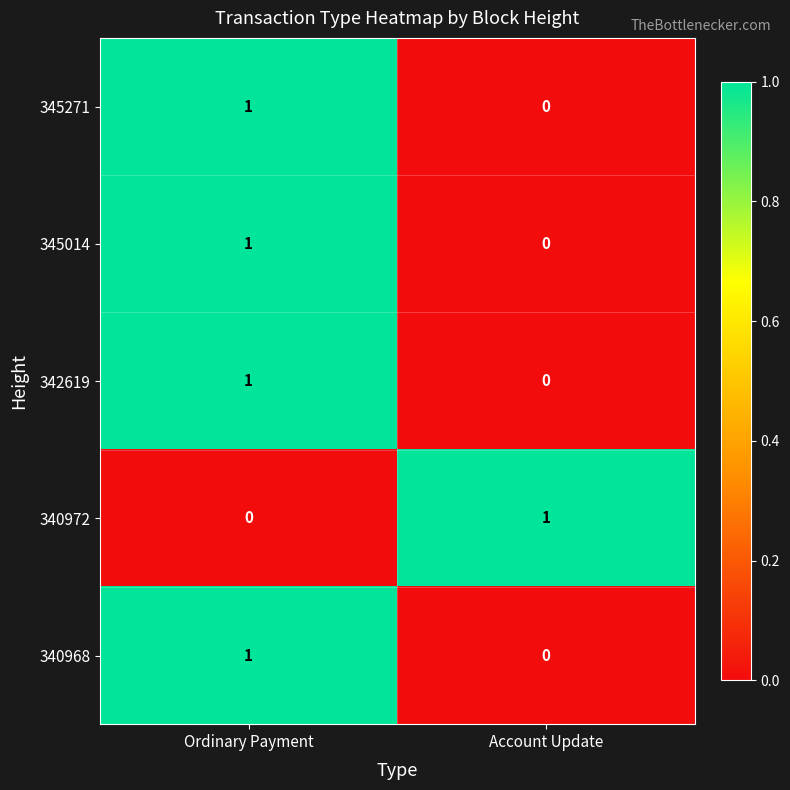

List the labels in order of 340972 value, smallest first.

Ordinary Payment, Account Update